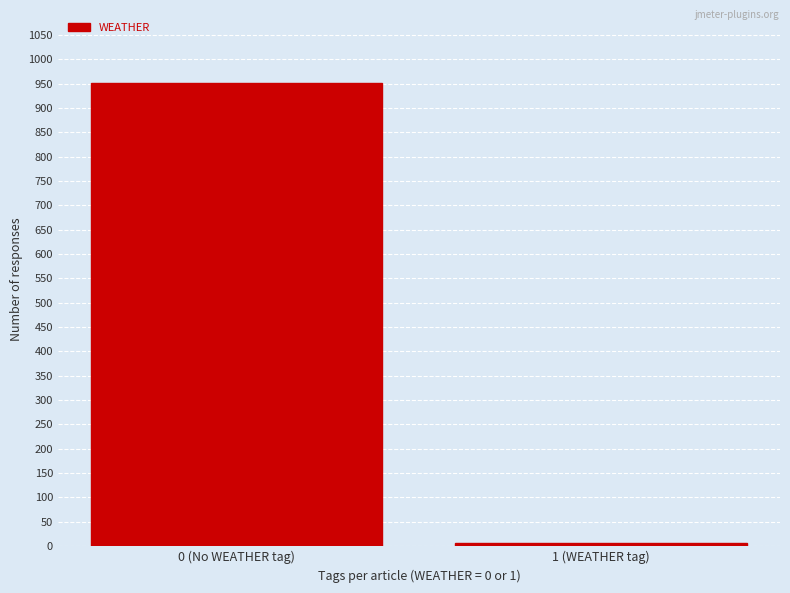

Reading right to left, extract all data points from this chart.

6	952